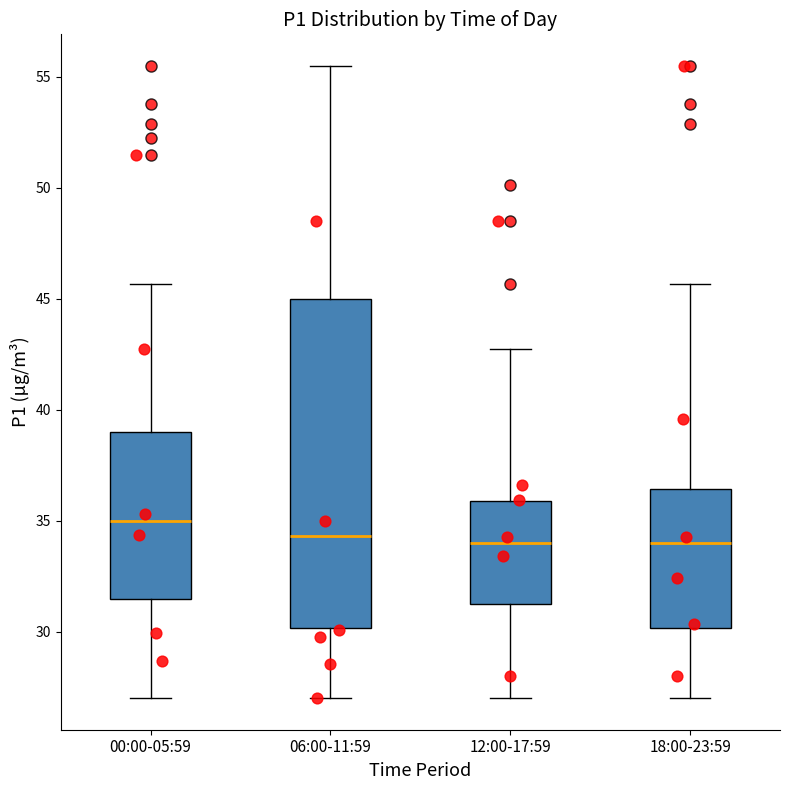

Where does the median line of the box for 18:00-23:59 sit on the y-axis? The values are not printed on the chart, so give them approximately, as read against the axis.

34.0